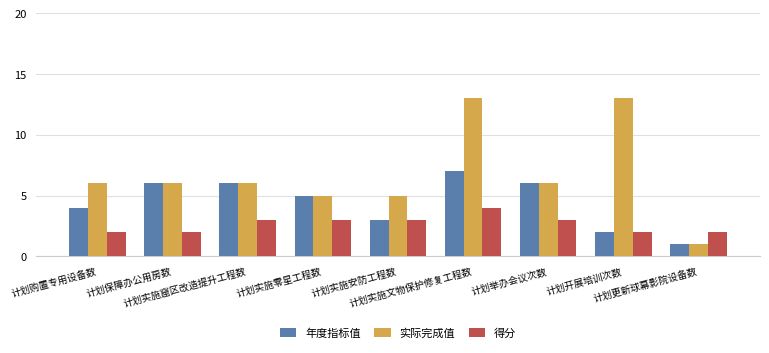

Reading left to right, list all the values displayed in this chart.

年度指标值: 4	6	6	5	3	7	6	2	1
实际完成值: 6	6	6	5	5	13	6	13	1
得分: 2	2	3	3	3	4	3	2	2